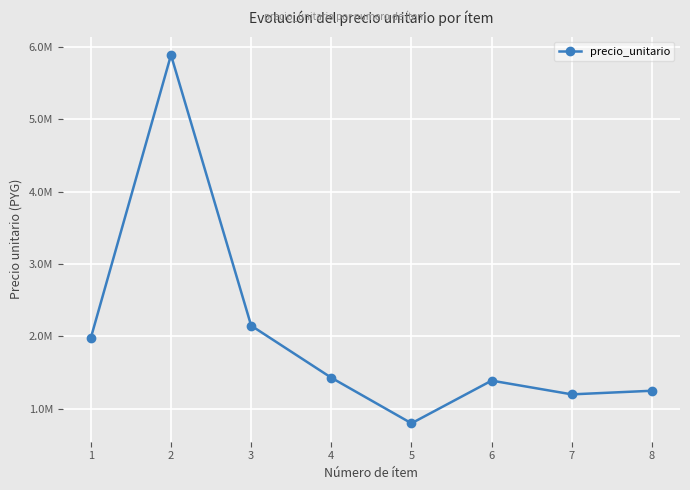

At which label is the value closest to 3345000?

3